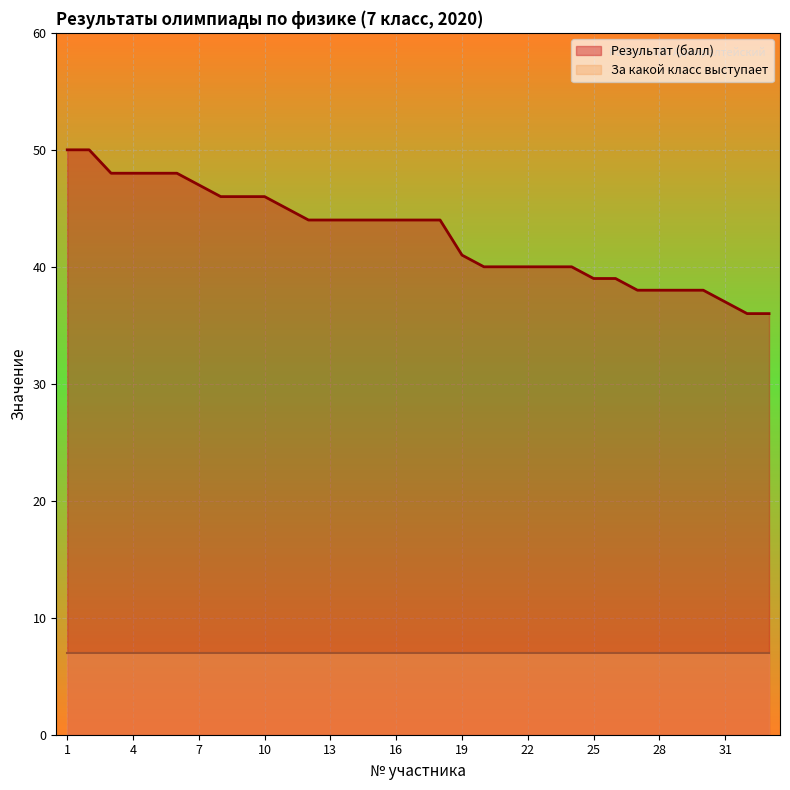

What is the sum of the values at 14 and 11?

89